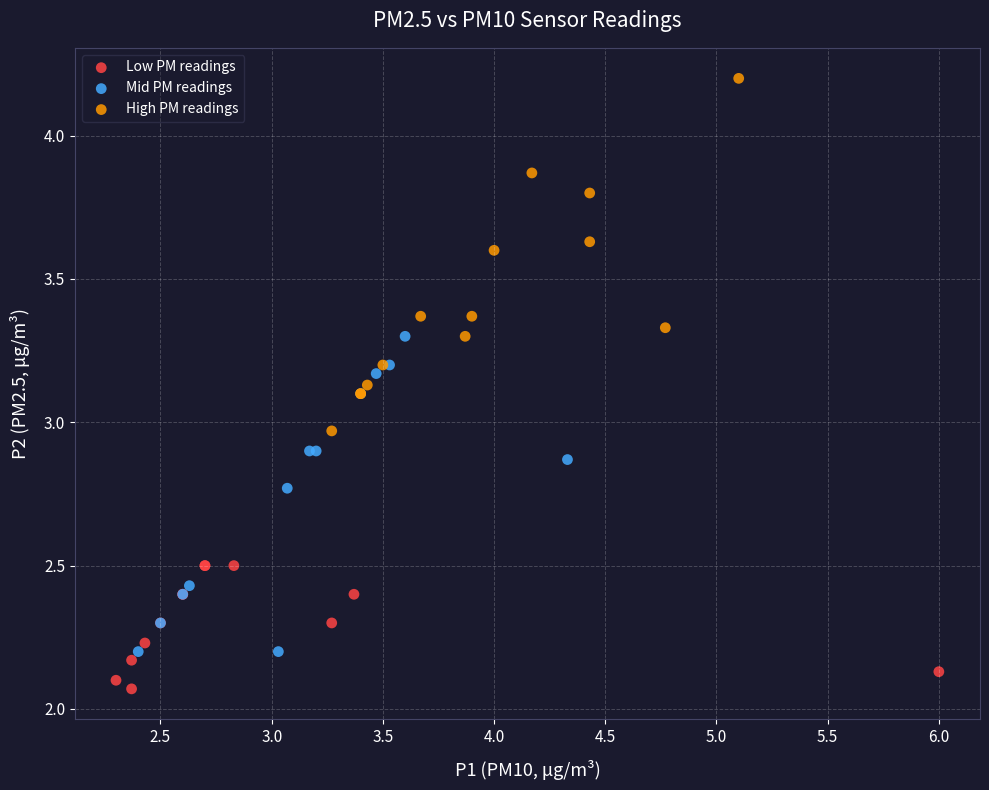

Which series reaches the maximum Y coordinate?

High PM readings